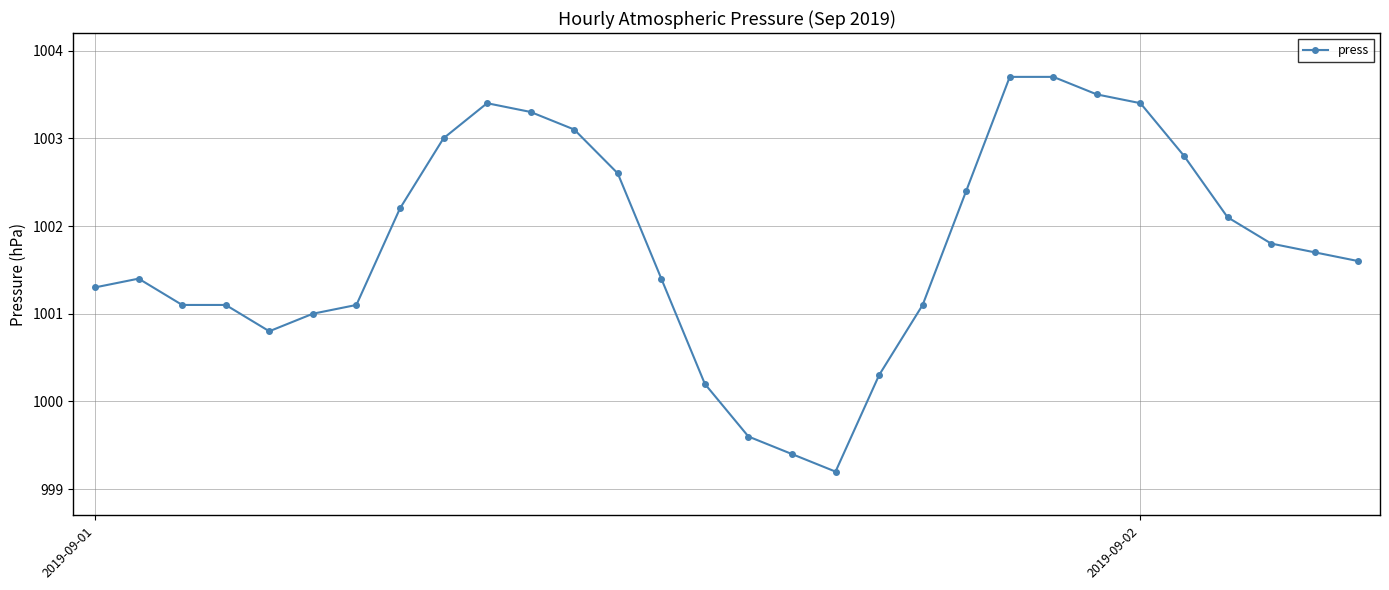

What is the smallest value displayed?

999.2